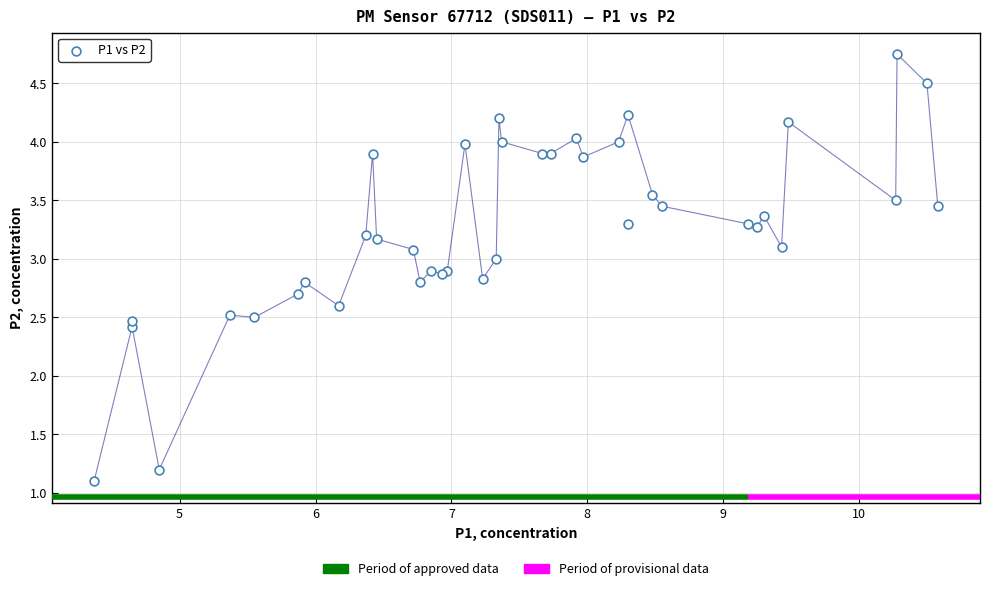

What Y value in the scatter plot is closest to 2?

2.4